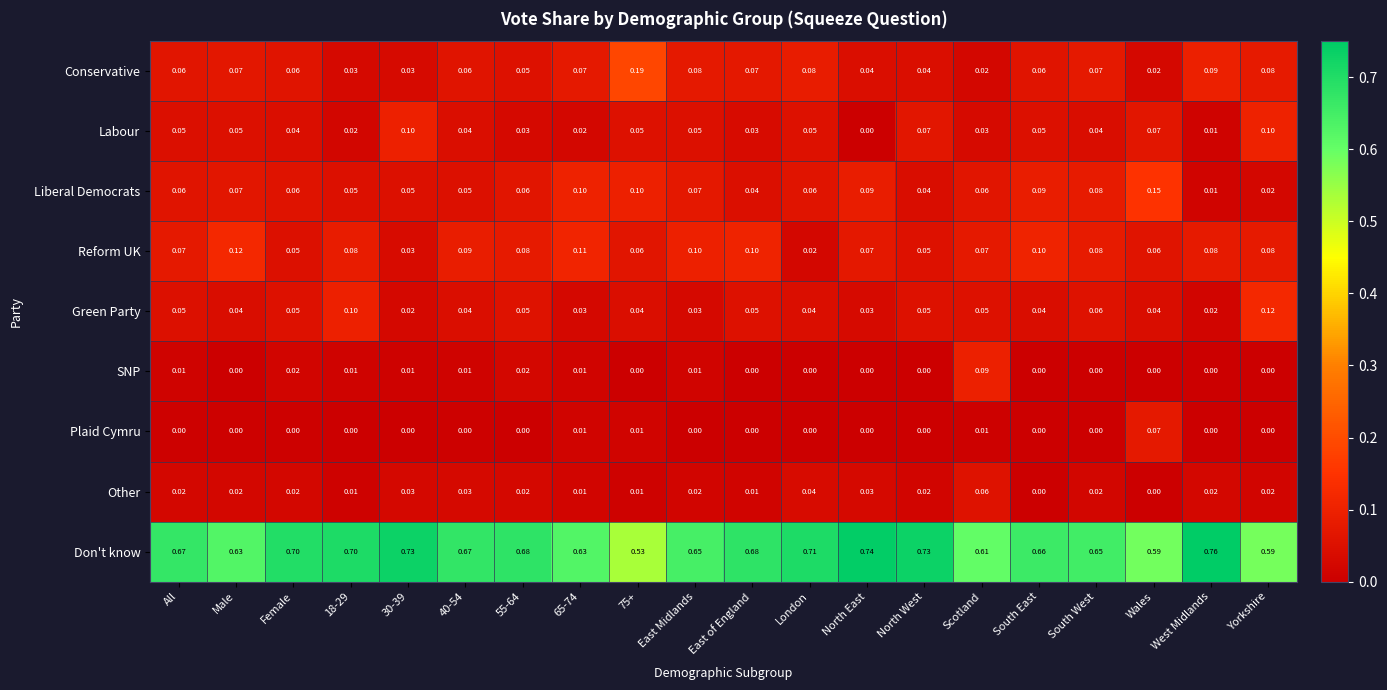

Which series has the largest total across all categories?

Don't know